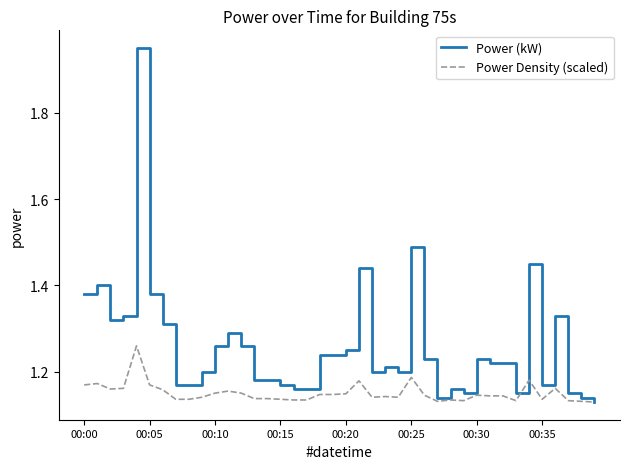

Which series has the largest range (max minus min)?

Power (kW)